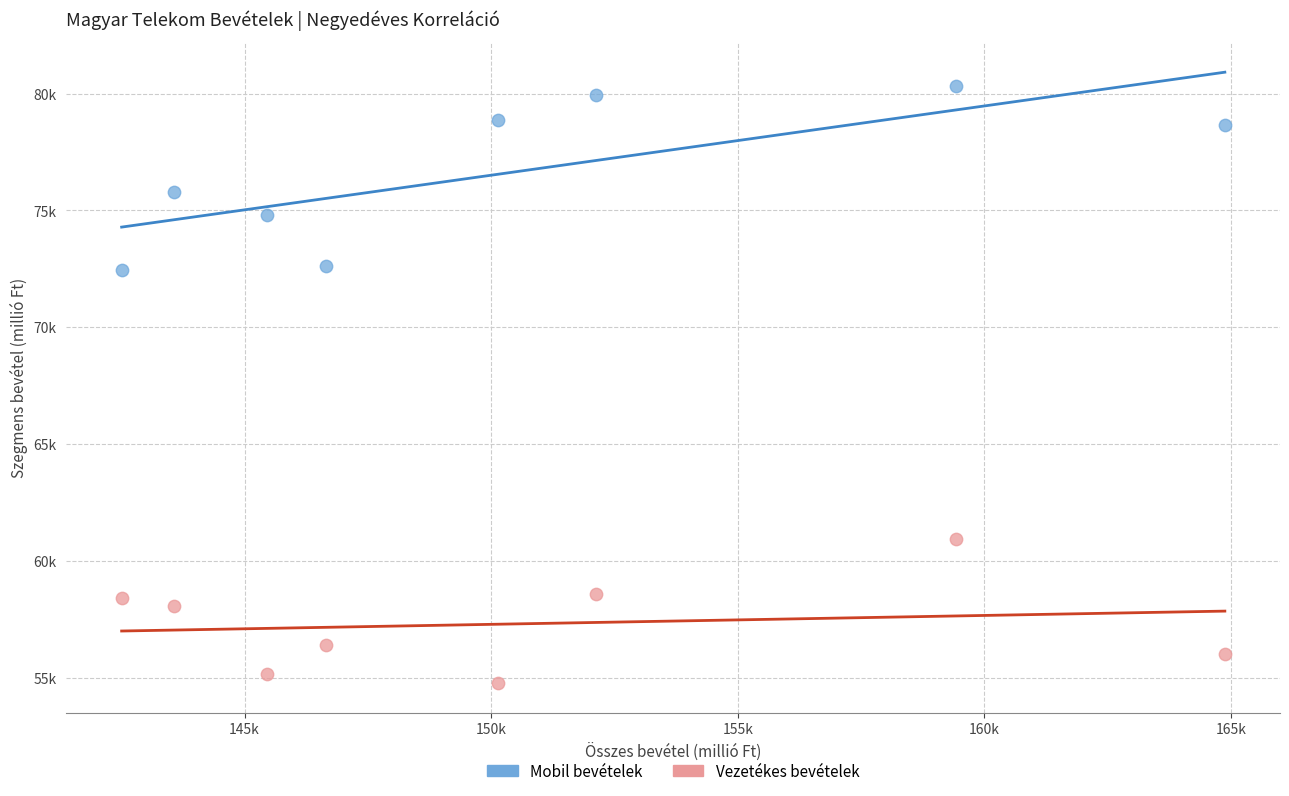

Which series has the largest Y range (max minus min)?

Mobil bevételek